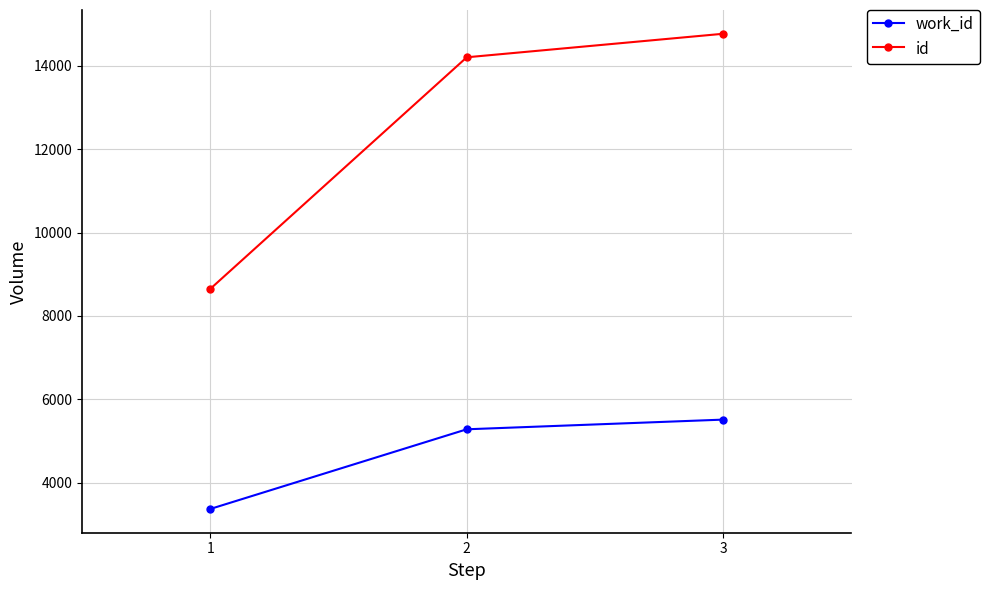

Where is work_id nearest to the value 4445?

2